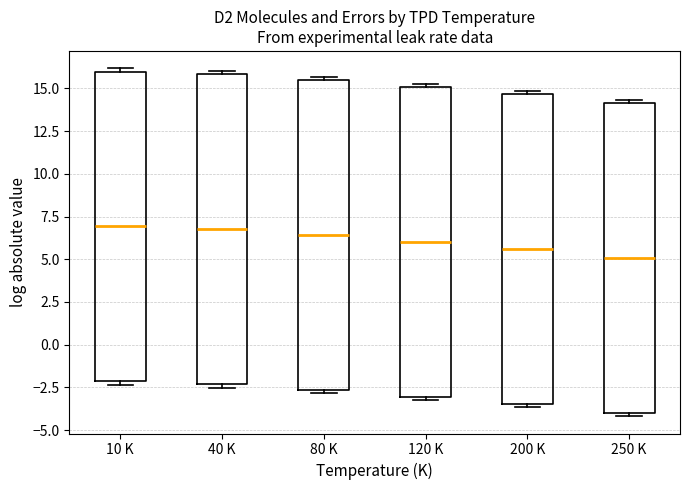

Reading left to right, transcribe this box plot: for each box, give where its median line is, the range the box spans, and where its two whiskers end, as read against the y-axis. The values are not printed on the chart, so give them approximately, as read against the axis.

10 K: median 7.0, box -2.0 to 16.0, whiskers -2.5 to 16.0 (just above the box's upper edge)
40 K: median 6.5, box -2.5 to 16.0, whiskers -2.5 (just below the box's lower edge) to 16.0 (just above the box's upper edge)
80 K: median 6.5, box -2.5 to 15.5, whiskers -3.0 to 15.5 (just above the box's upper edge)
120 K: median 6.0, box -3.0 to 15.0, whiskers -3.0 (just below the box's lower edge) to 15.5
200 K: median 5.5, box -3.5 to 14.5, whiskers -3.5 (just below the box's lower edge) to 15.0
250 K: median 5.0, box -4.0 to 14.0, whiskers -4.0 (just below the box's lower edge) to 14.5